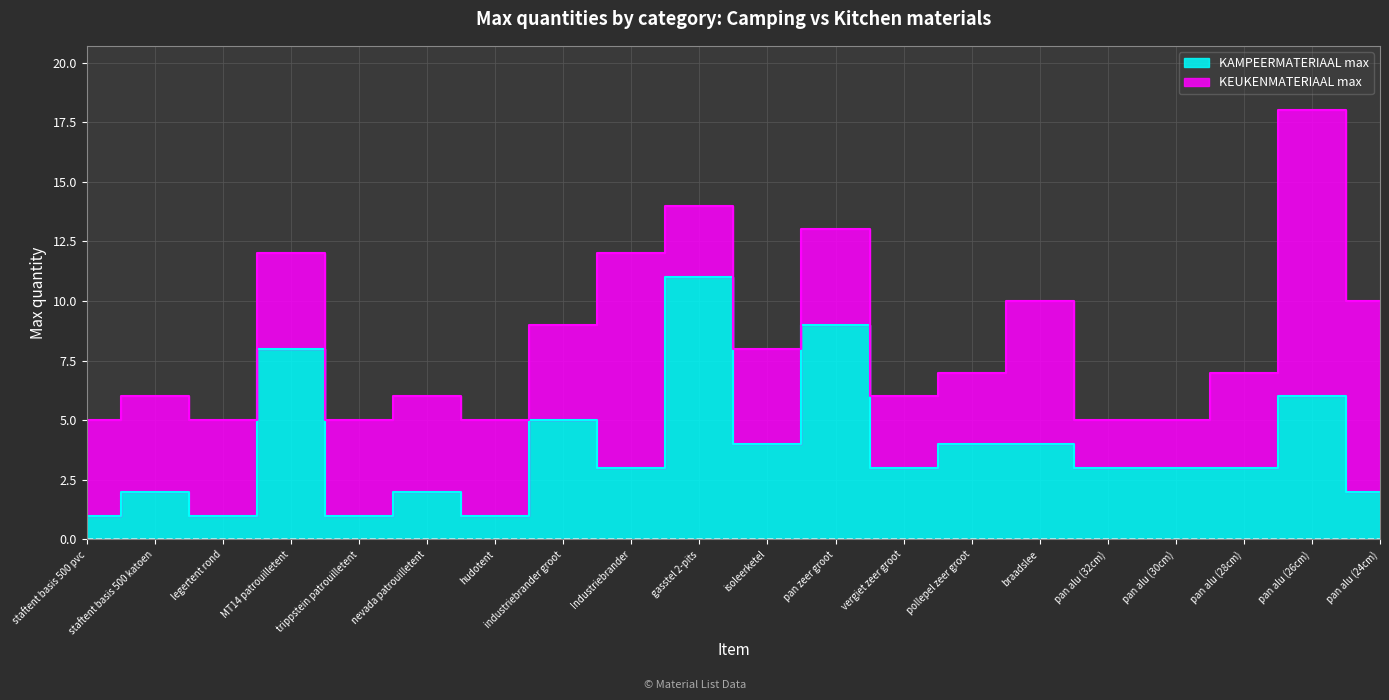

What is the label of the 8th point from the right?

vergiet zeer groot